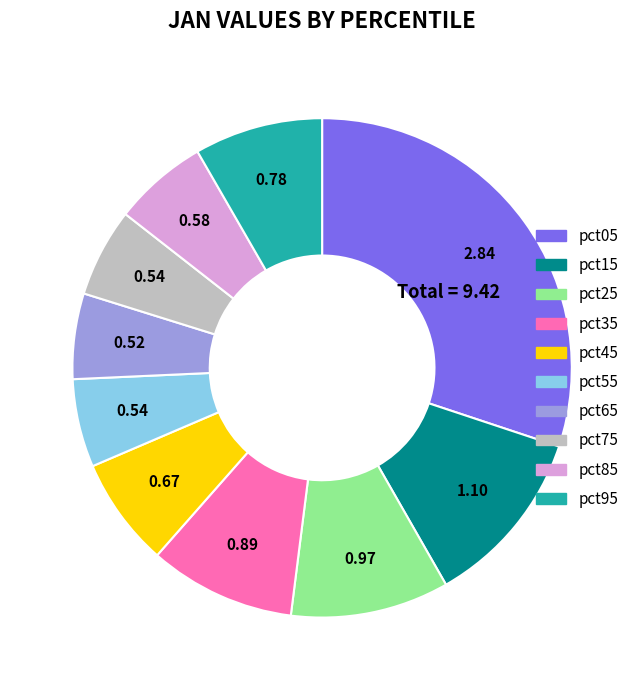

What is the largest slice in the pie chart?

pct05